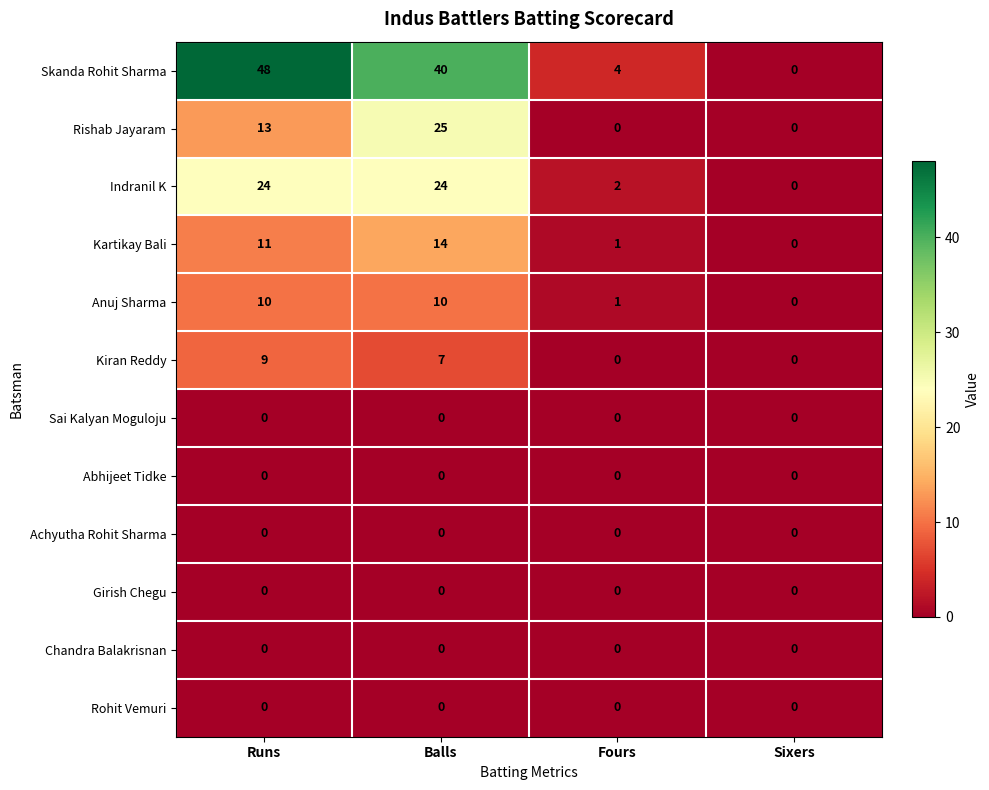

The Abhijeet Tidke series shows 0 at Runs. True or false?

True